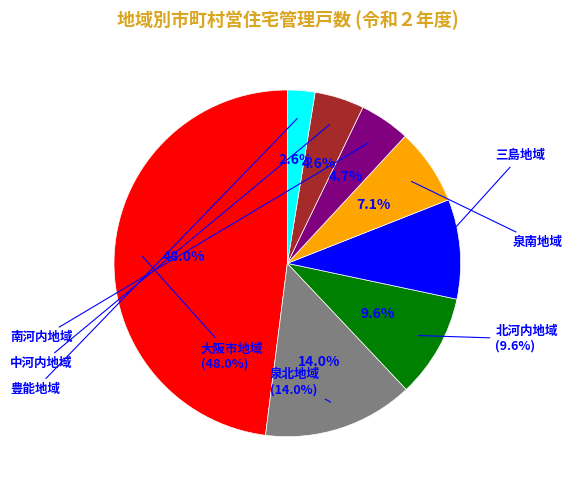

Rank the categories by value from highest to lowest.

大阪市地域, 泉北地域, 北河内地域, 三島地域, 泉南地域, 南河内地域, 中河内地域, 豊能地域